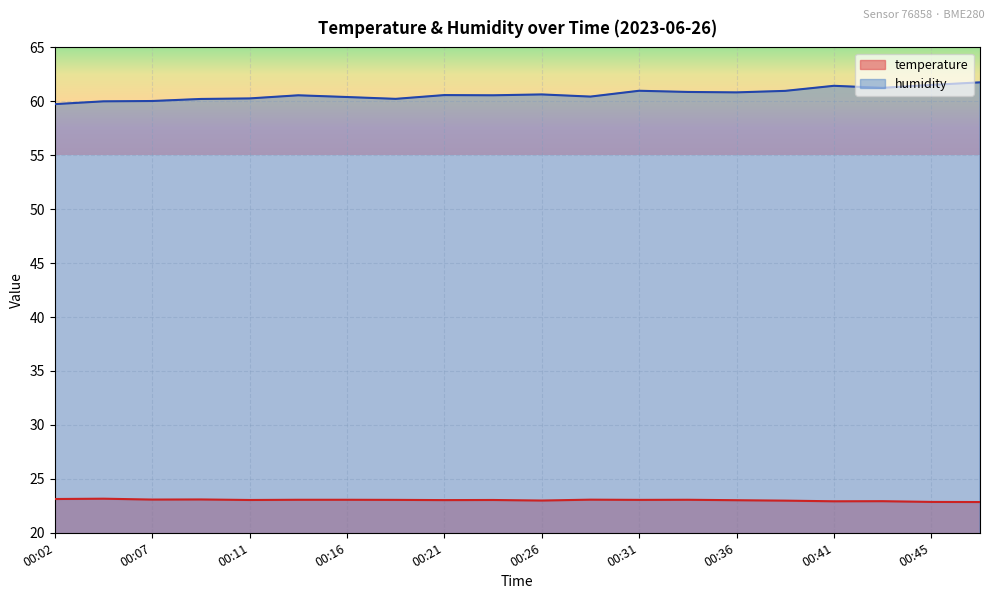

True or false: humidity has a value of 23.6 at 00:07.

False